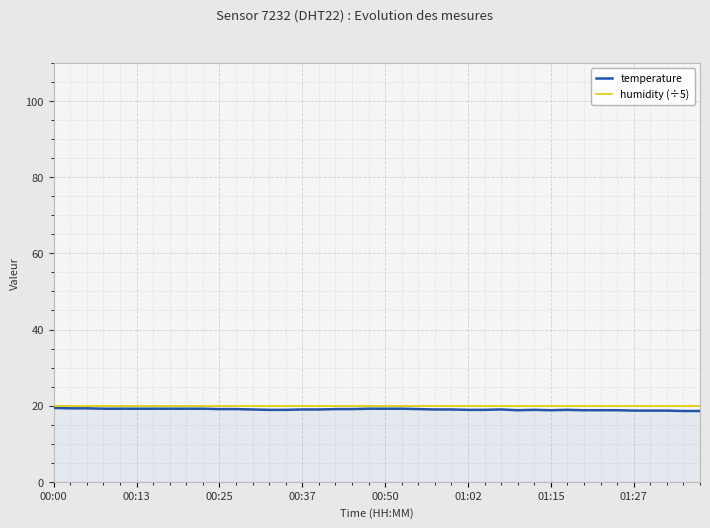

What is the greatest value displayed?

20.0